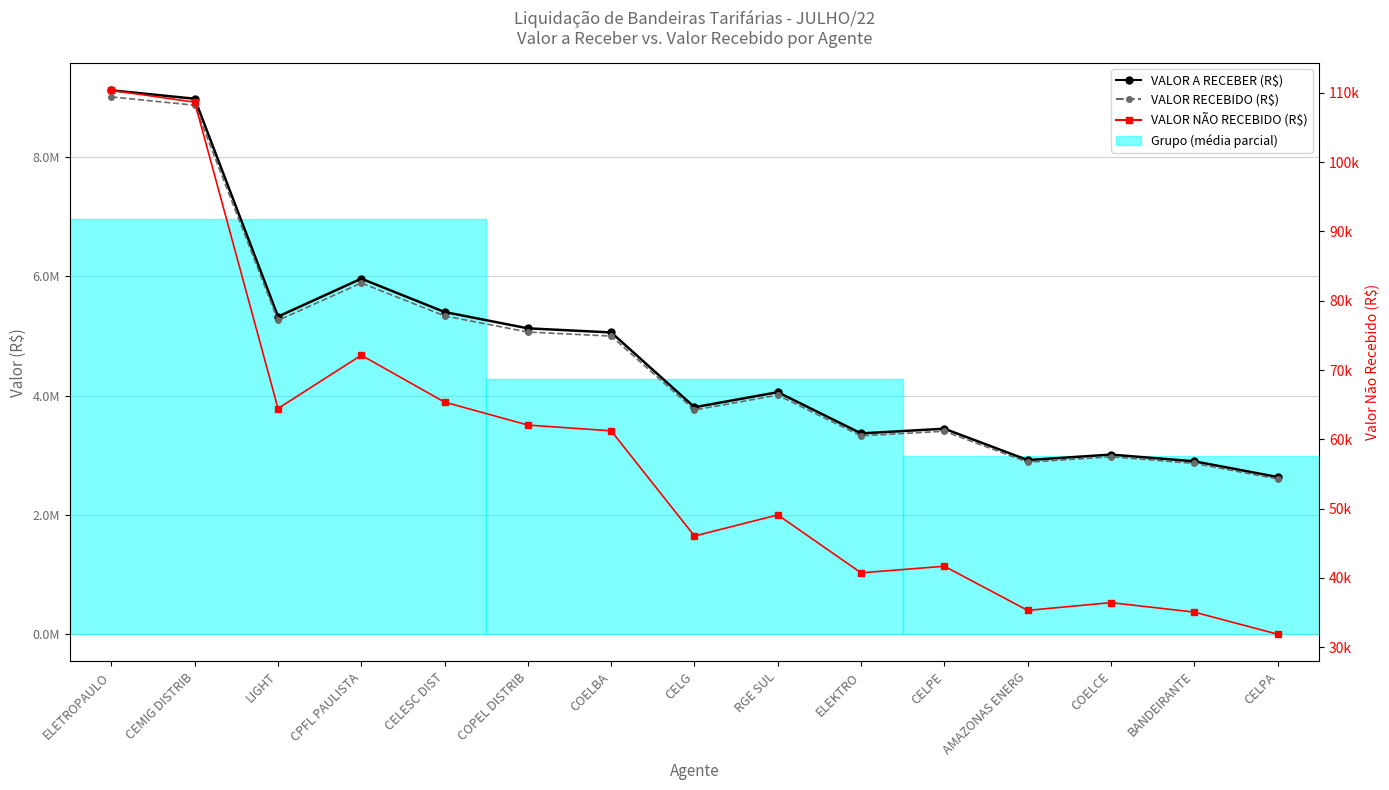

The value of VALOR NÃO RECEBIDO (R$) at CELPA is 52224.9. True or false?

False